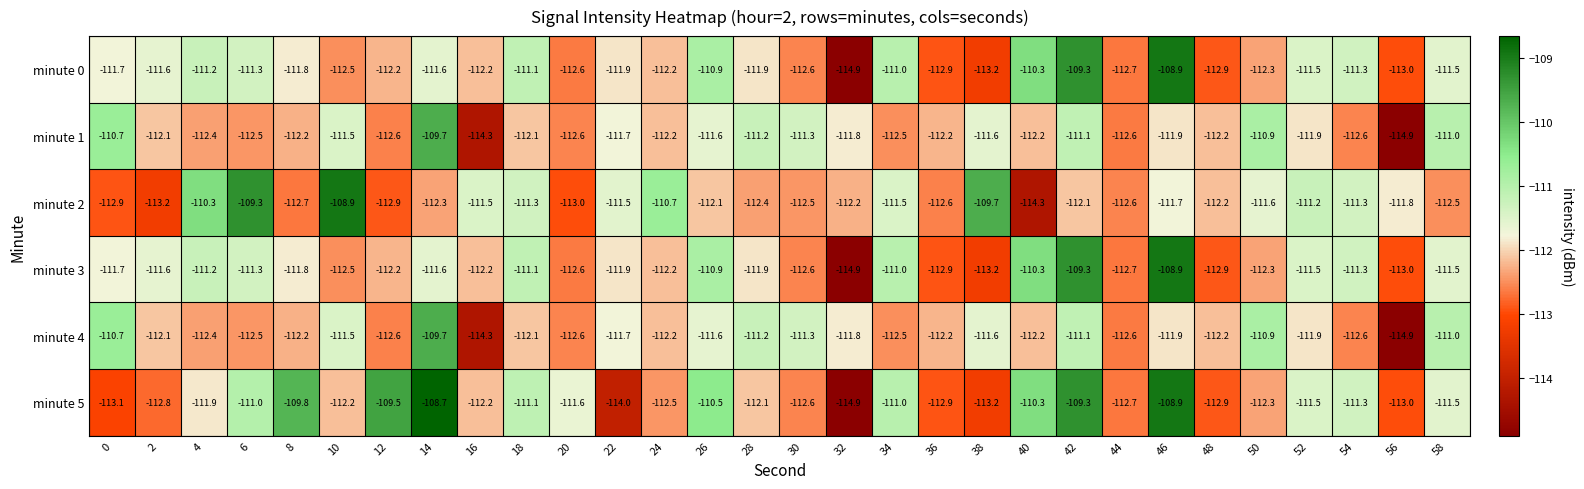

What is the difference between the maximum and minimum values in the minute 0 series?

6.0